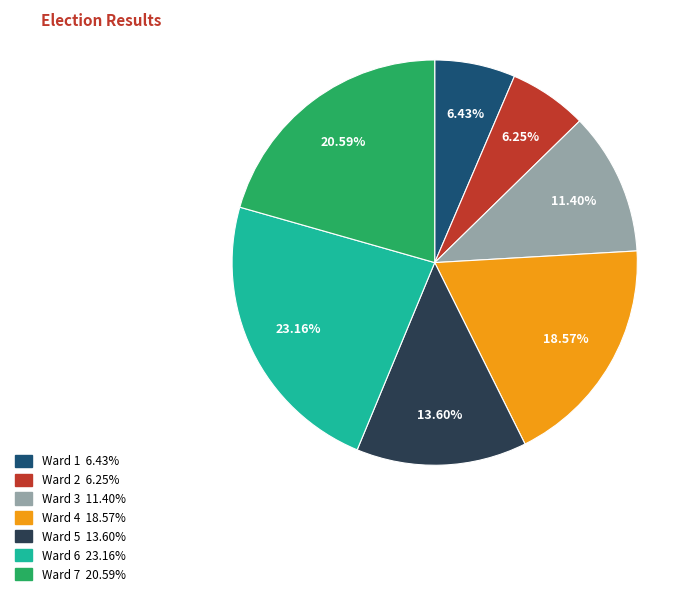

Approximately how many times larger is the value at Ward 4 compared to Ward 2?

3.0